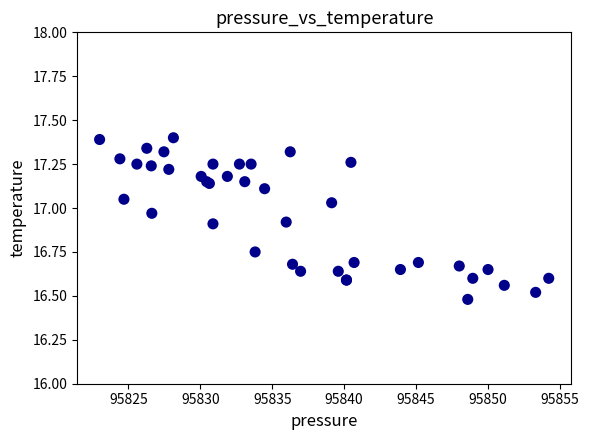

What Y value in the scatter plot is closest to 16?

16.5